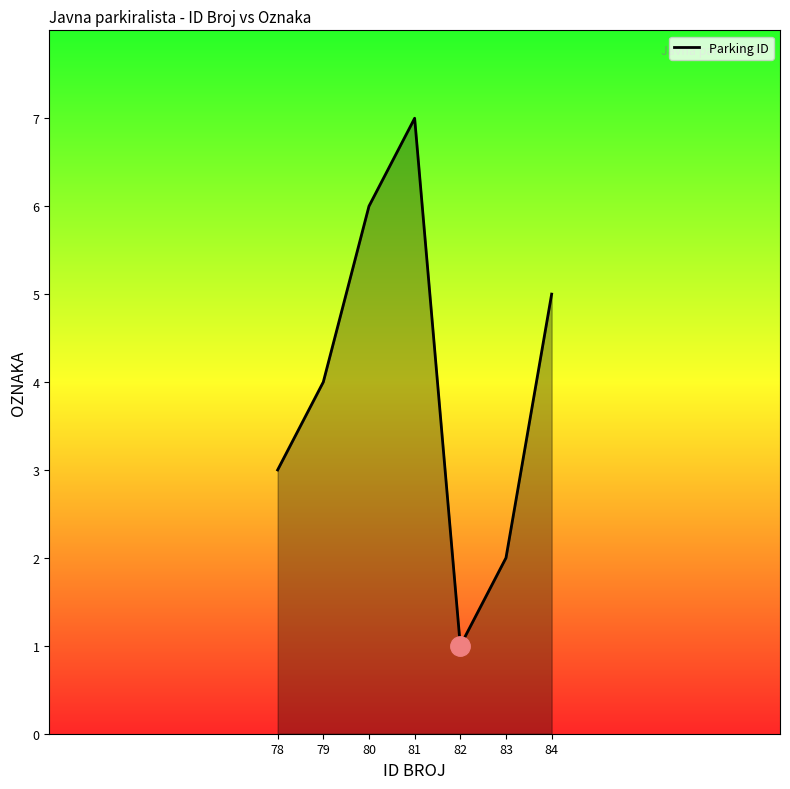

How many interior local valleys (lower than both neighbors) does the data have?

1